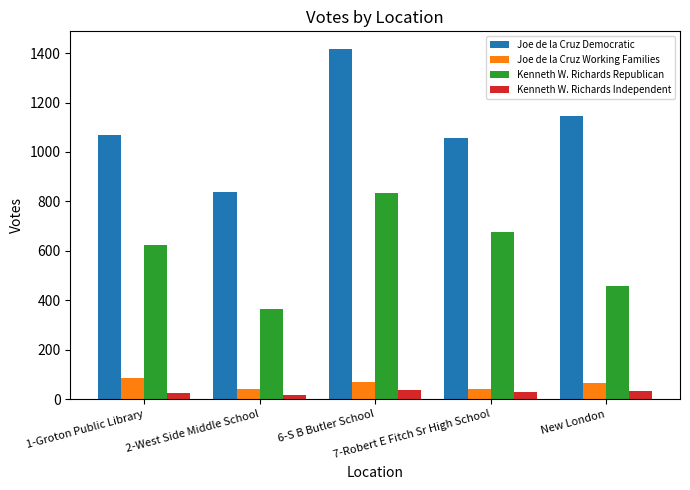

How many series are shown in this chart?

4